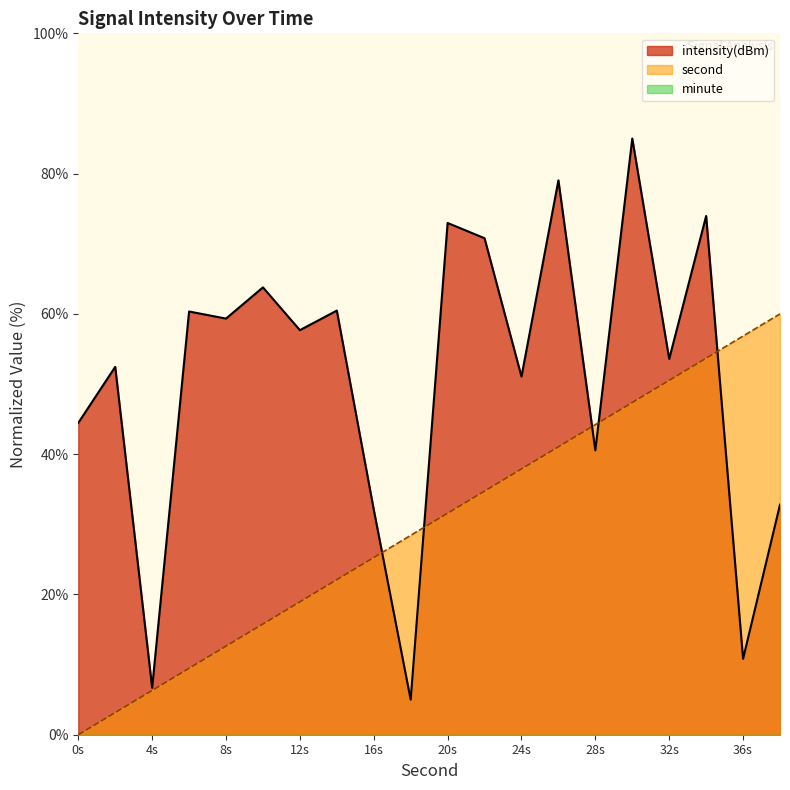

Between 2 and 10, which series saw the biggest shift?

second